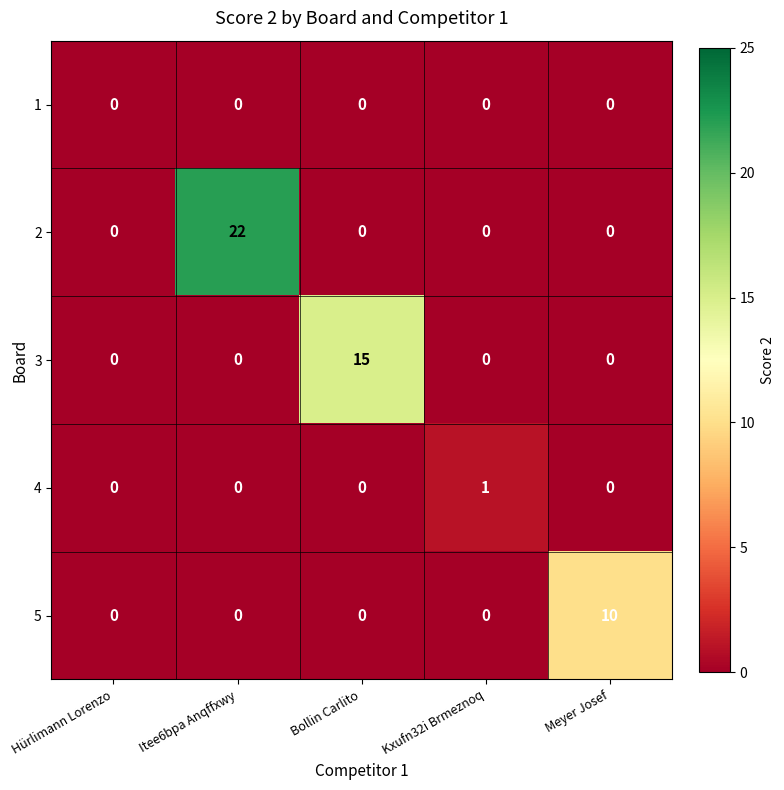

Which series has the largest total across all categories?

2